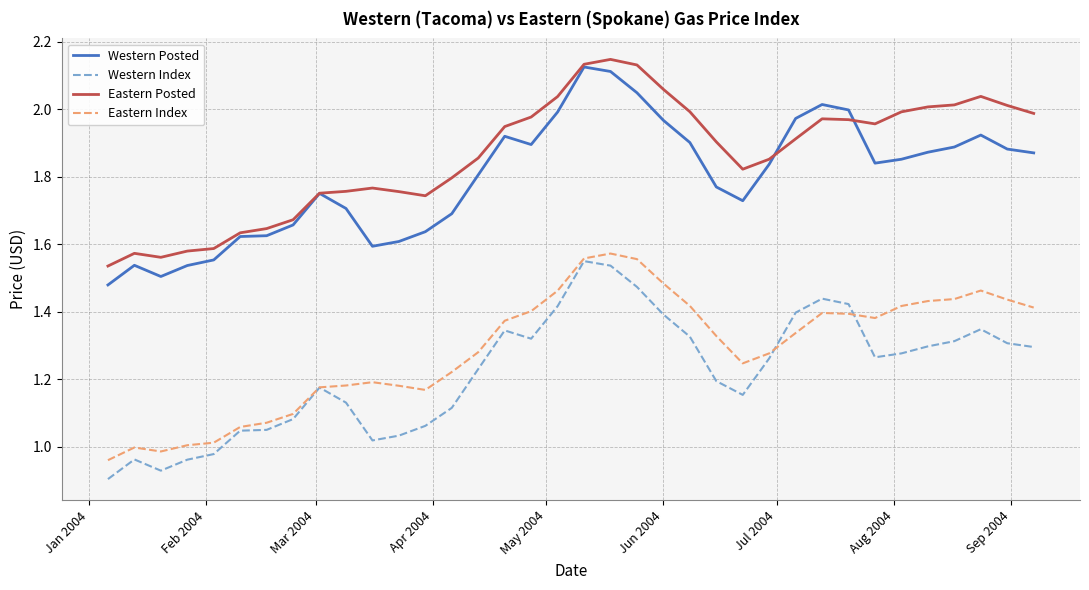

Which series has the largest total across all categories?

Eastern Posted